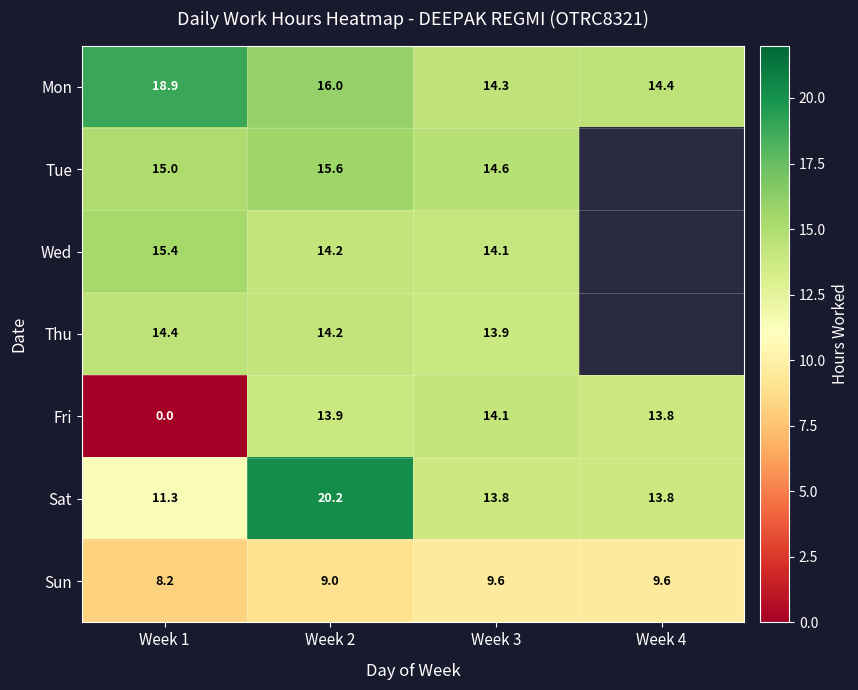

Between Week 1 and Week 3, which series saw the biggest shift?

Fri